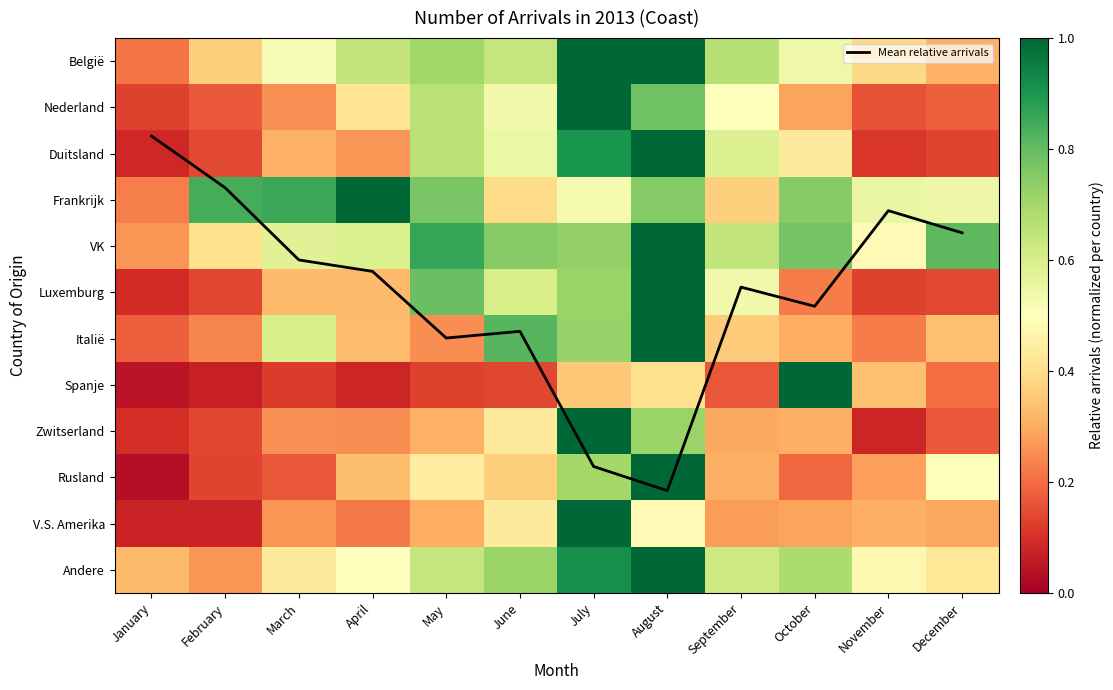

Where is Italië nearest to the value 0?

January